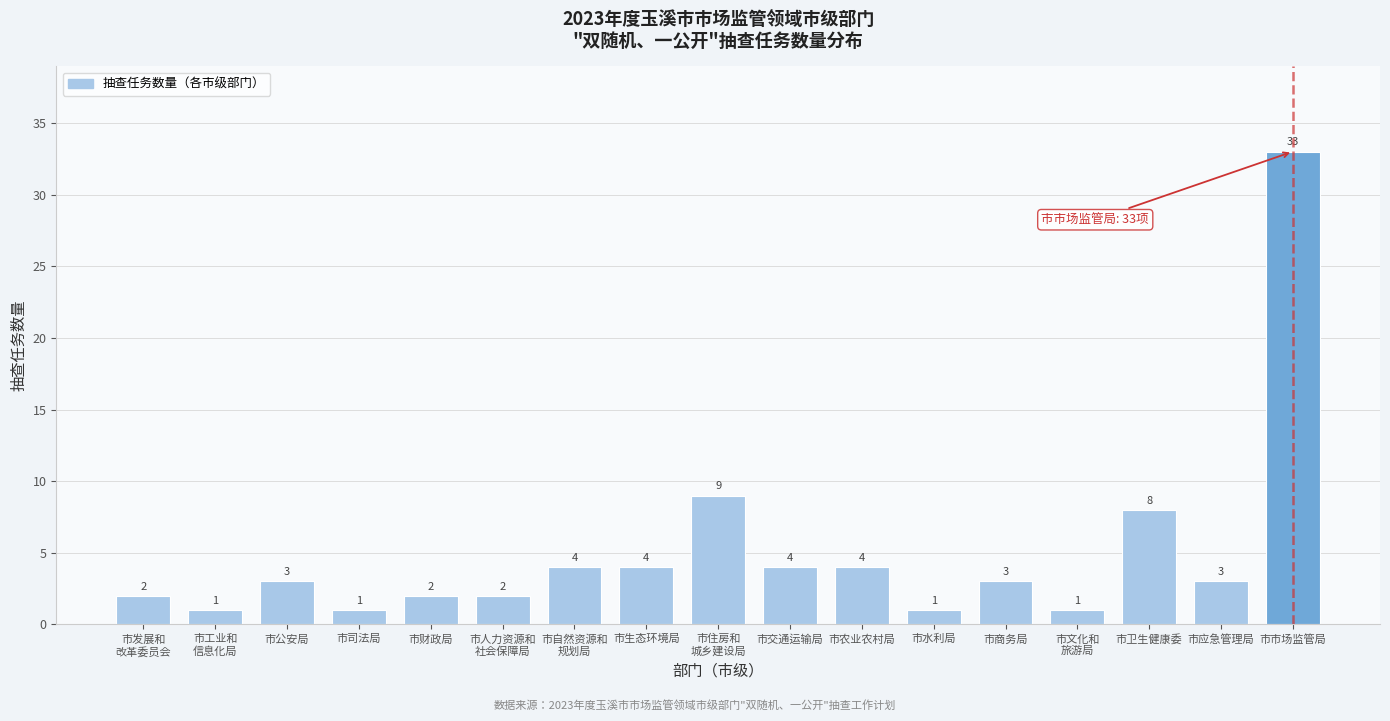

Reading right to left, extract all data points from this chart.

33	3	8	1	3	1	4	4	9	4	4	2	2	1	3	1	2